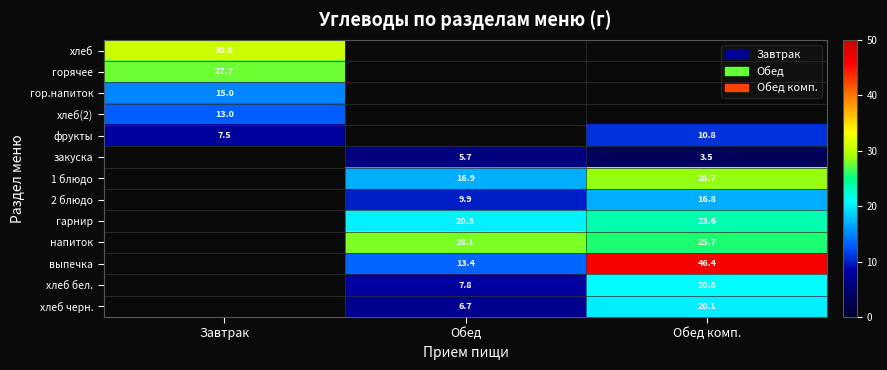

What is the difference between the maximum and second lowest values in the хлеб черн. series?

13.4